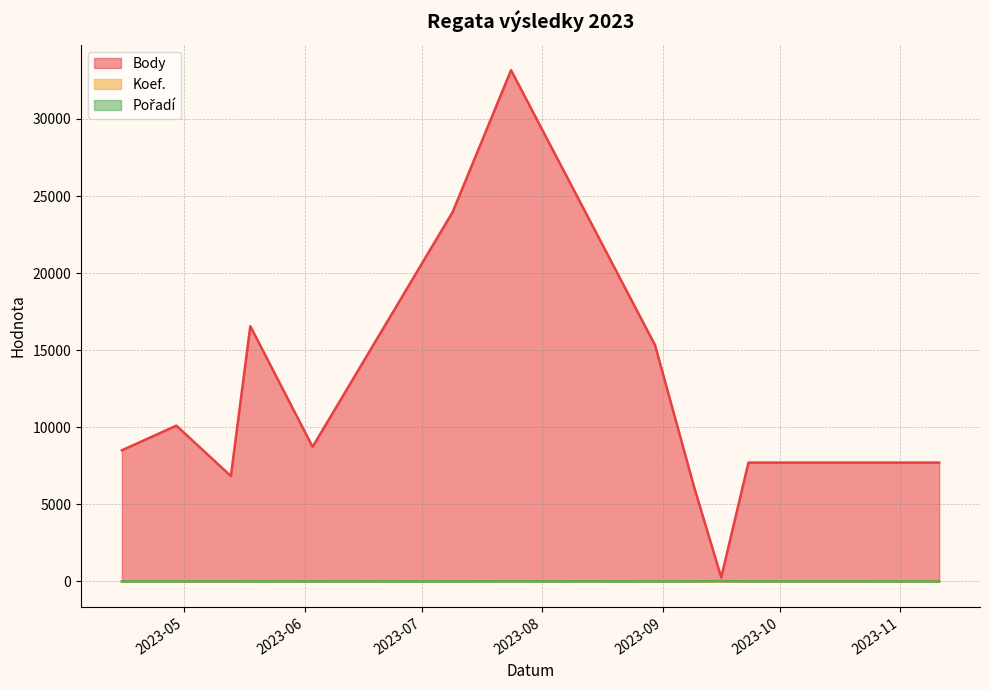

At which category does Body reach its first local valley?

2023-05-13